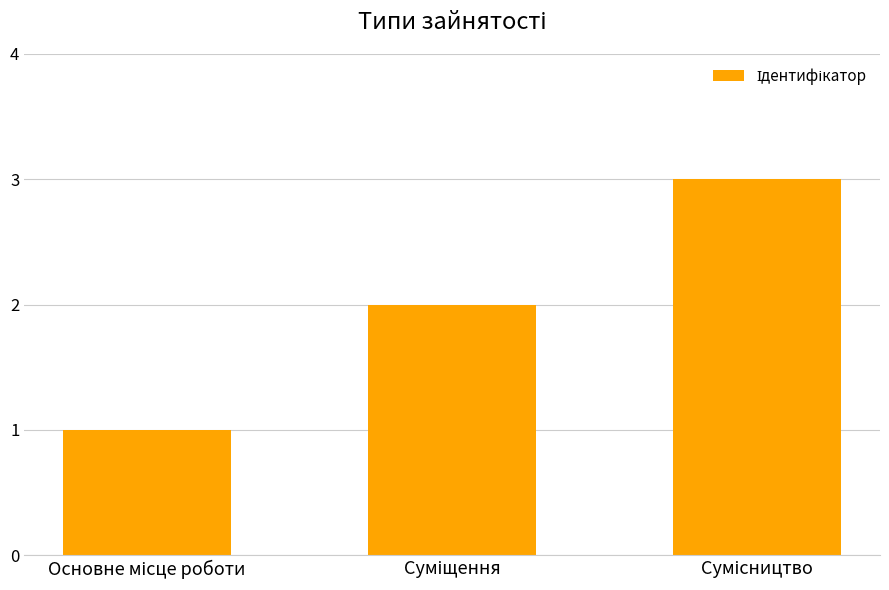

How many bars are there in total?

3